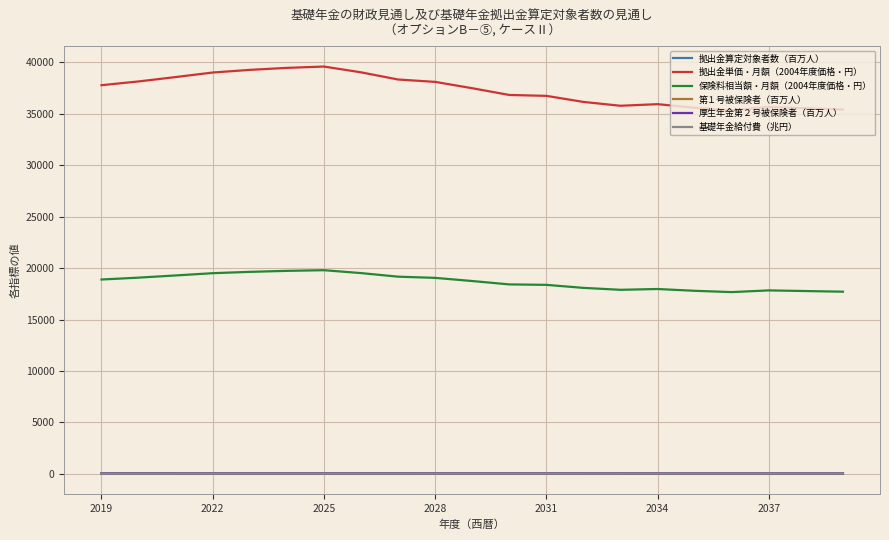

What is the highest value of the 保険料相当額・月額（2004年度価格・円） series?

19799.0